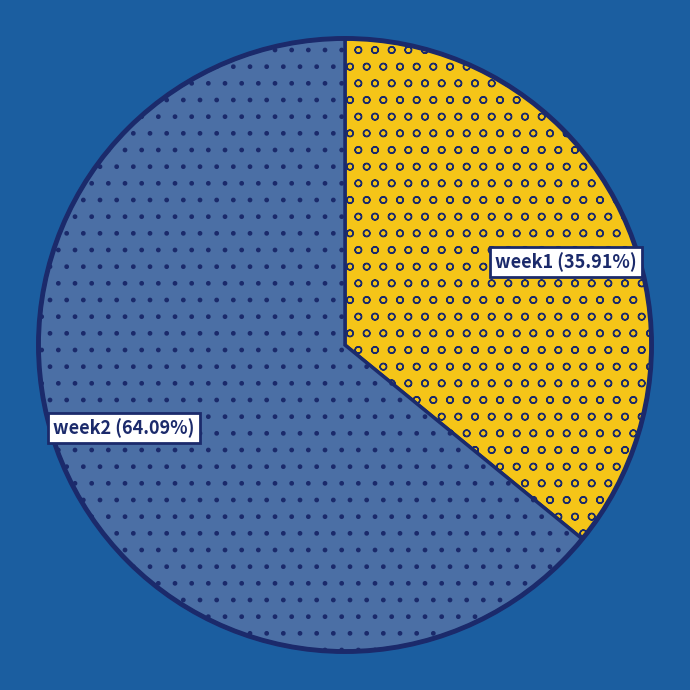

Count the number of slices in the pie.

2